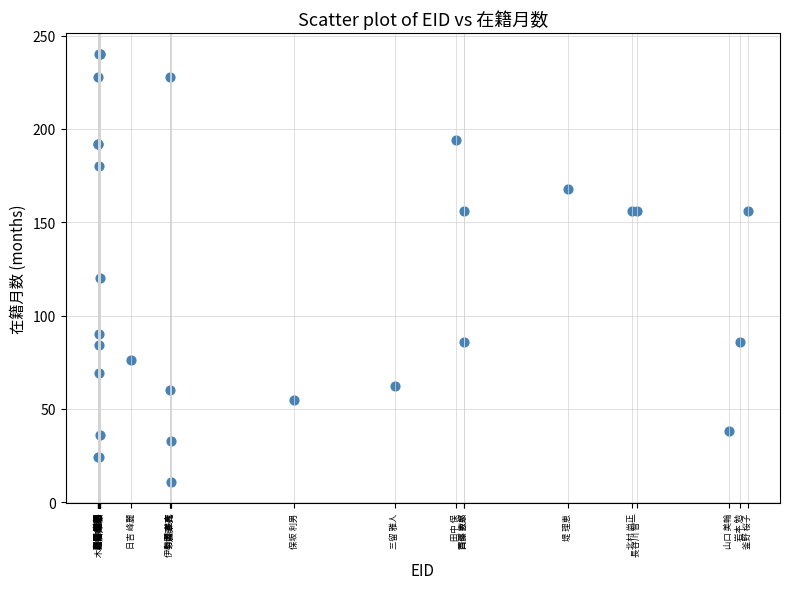

What Y value in the scatter plot is closest to 125?

120